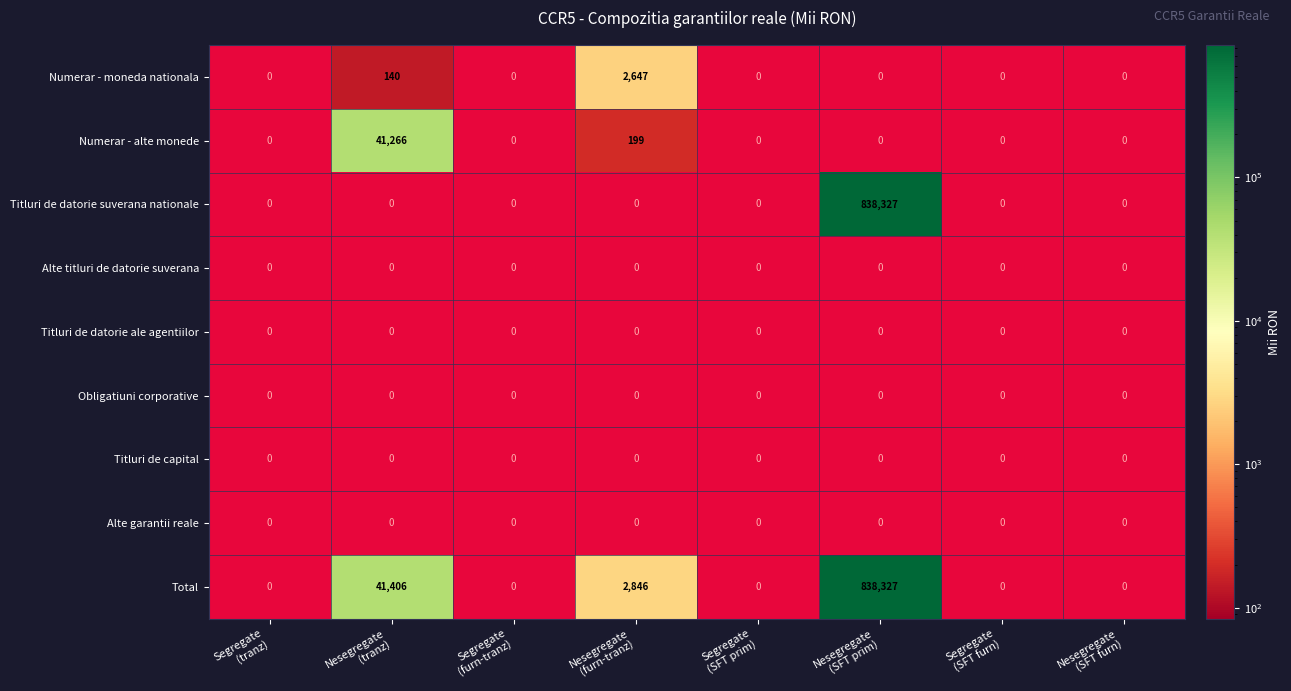

Is the value of Total at 6 greater than the value of Alte titluri de datorie suverana at 7?

No